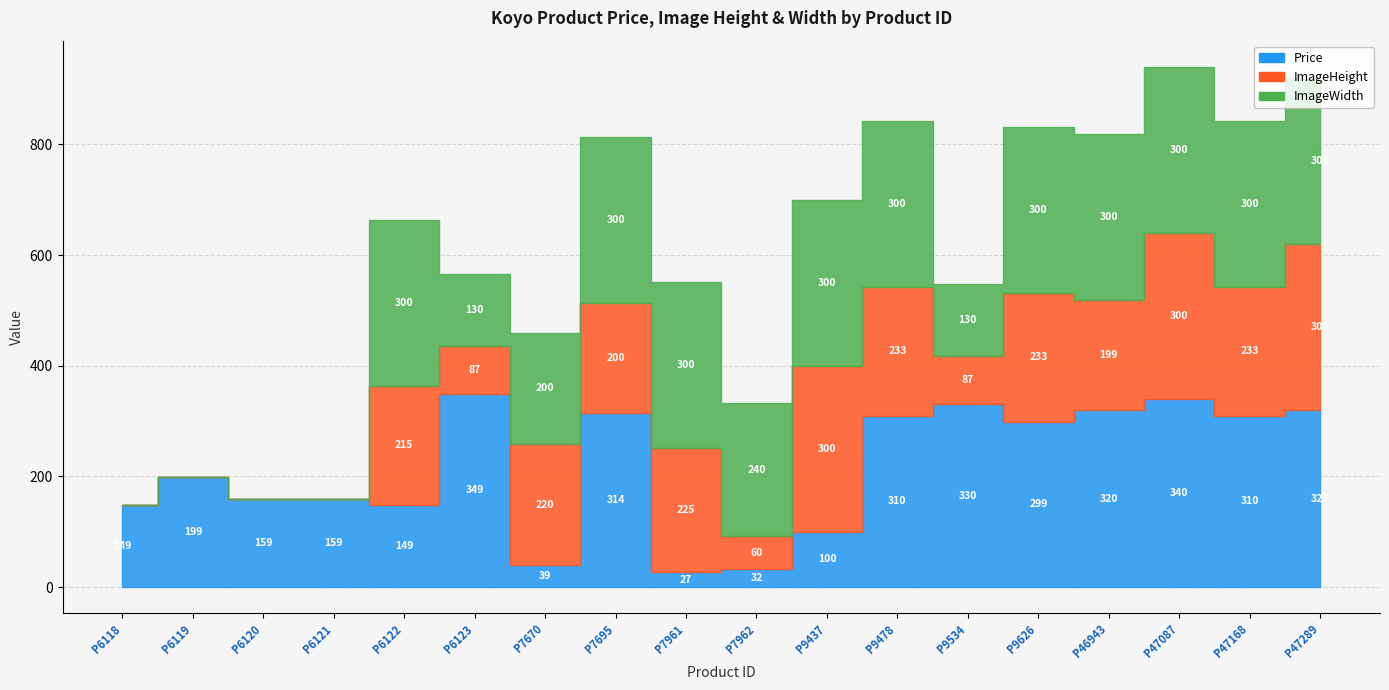

Between which two adjacent categories do ImageHeight and ImageWidth first intersect?

P6123 and P7670